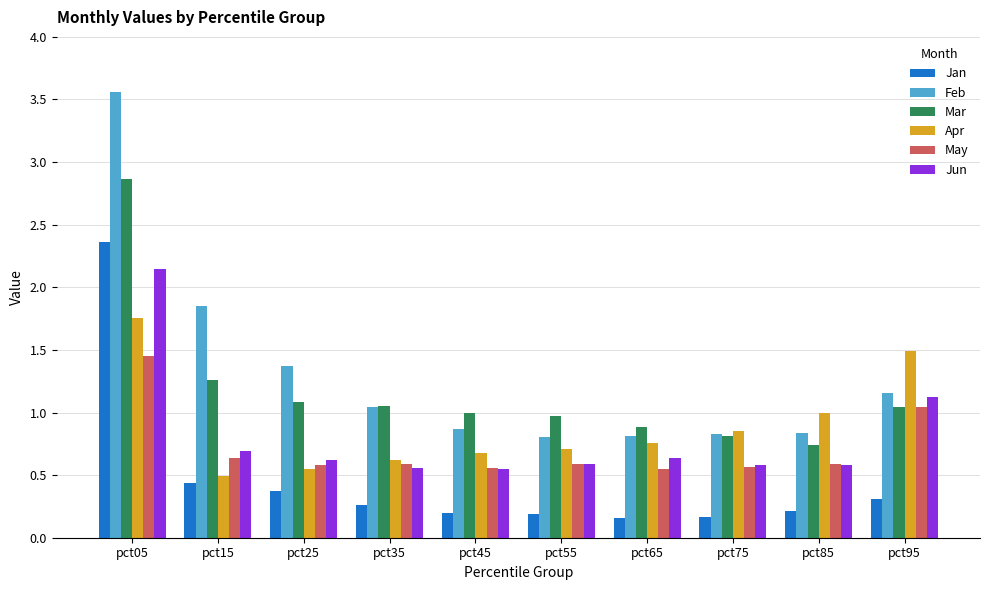

At which category is the sum across all series the highest?

pct05